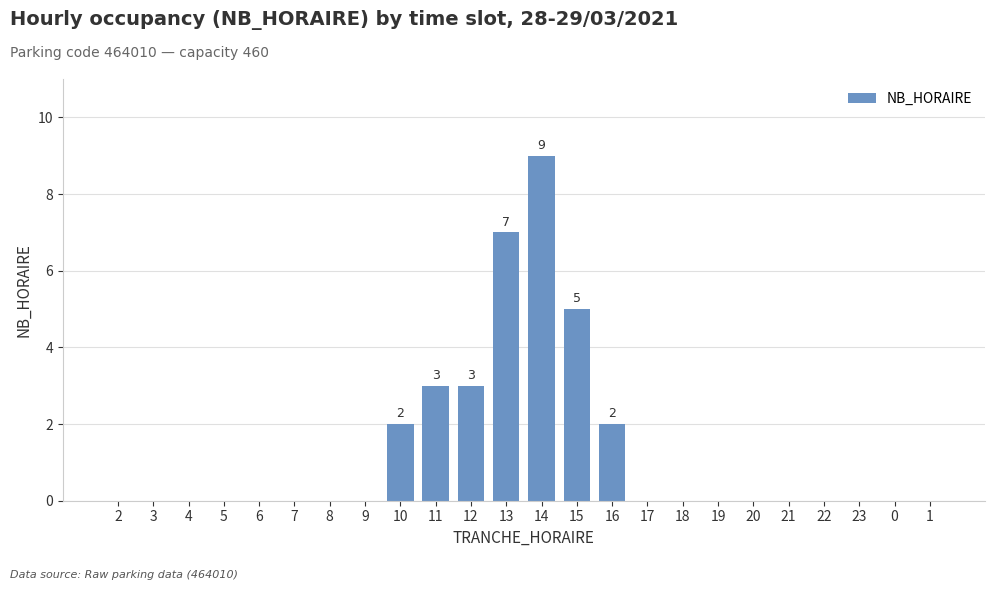

True or false: the data shows 3 at 6.

False